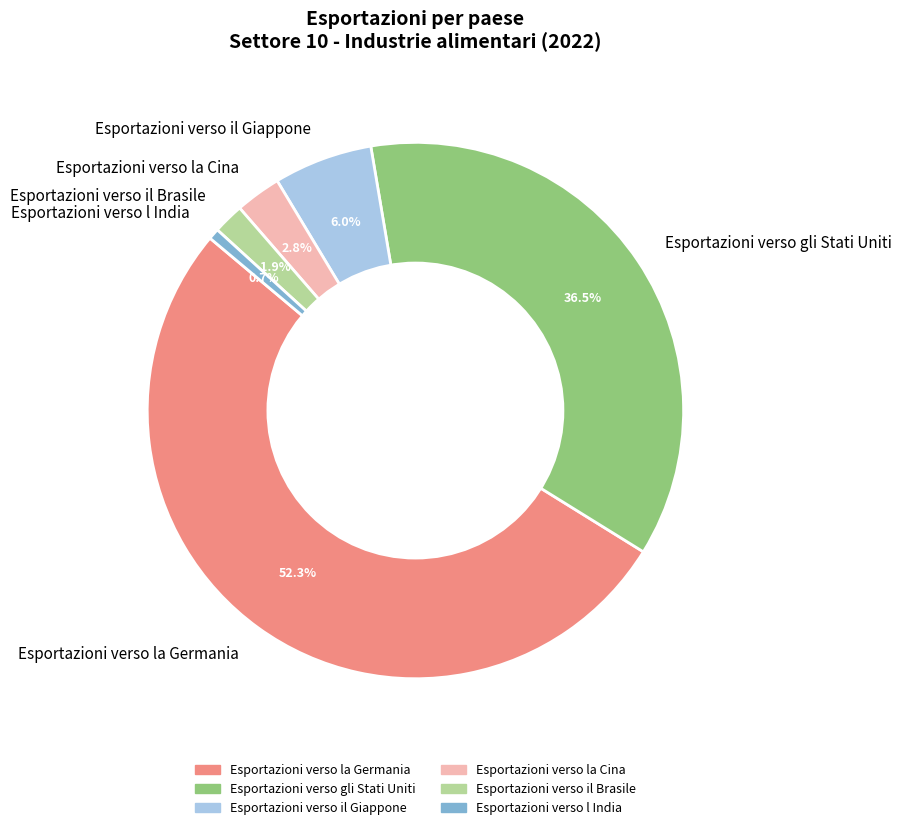

Which category accounts for the majority?

Esportazioni verso la Germania